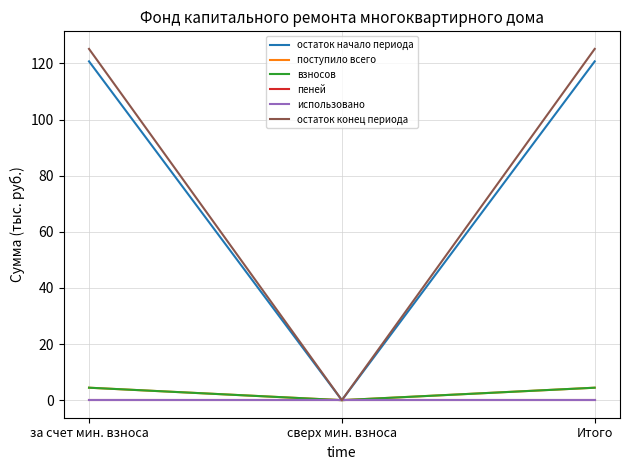

What is the maximum value shown in the chart?

125.2